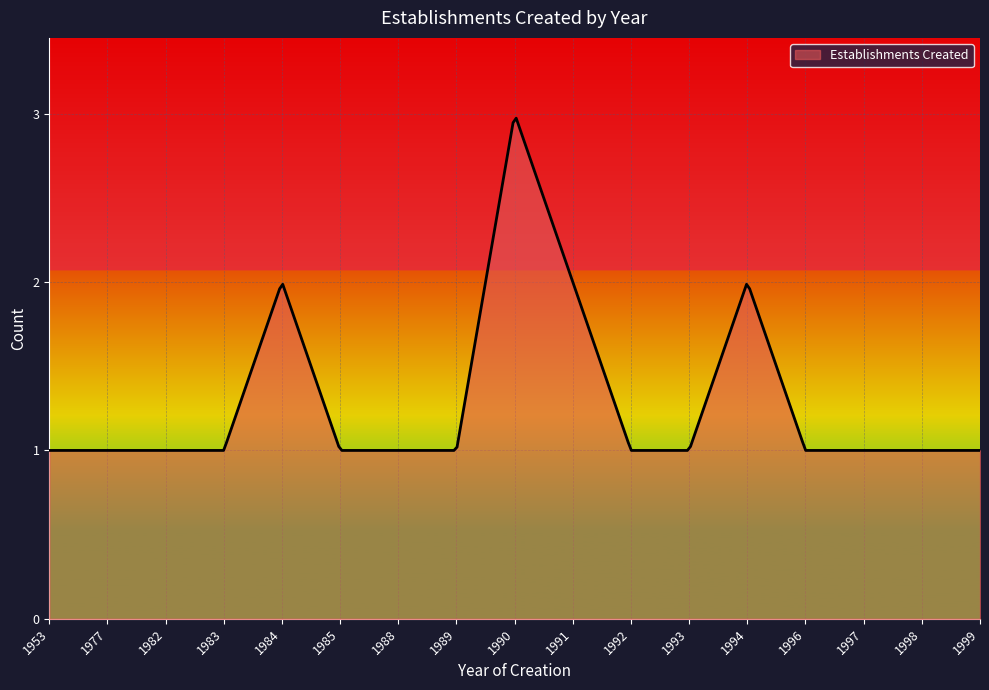

Is this an area chart (filled region under the line)?

Yes